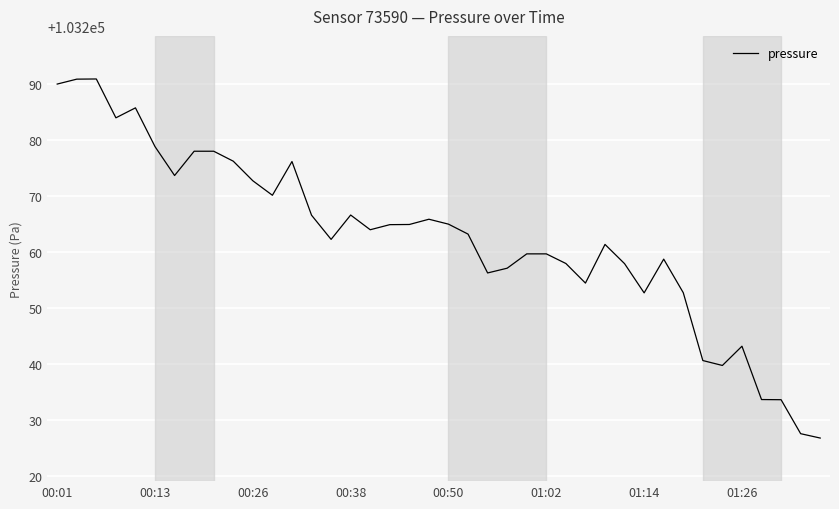

What is the maximum value shown in the chart?

103291.0